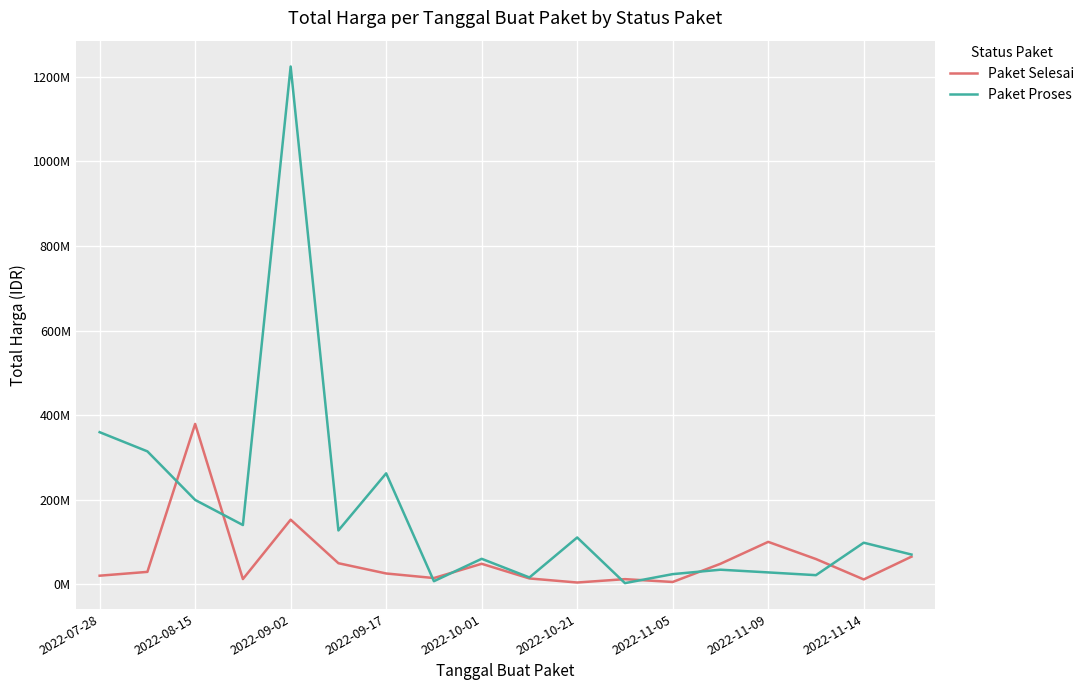

What are all the series names shown in the legend?

Paket Selesai, Paket Proses